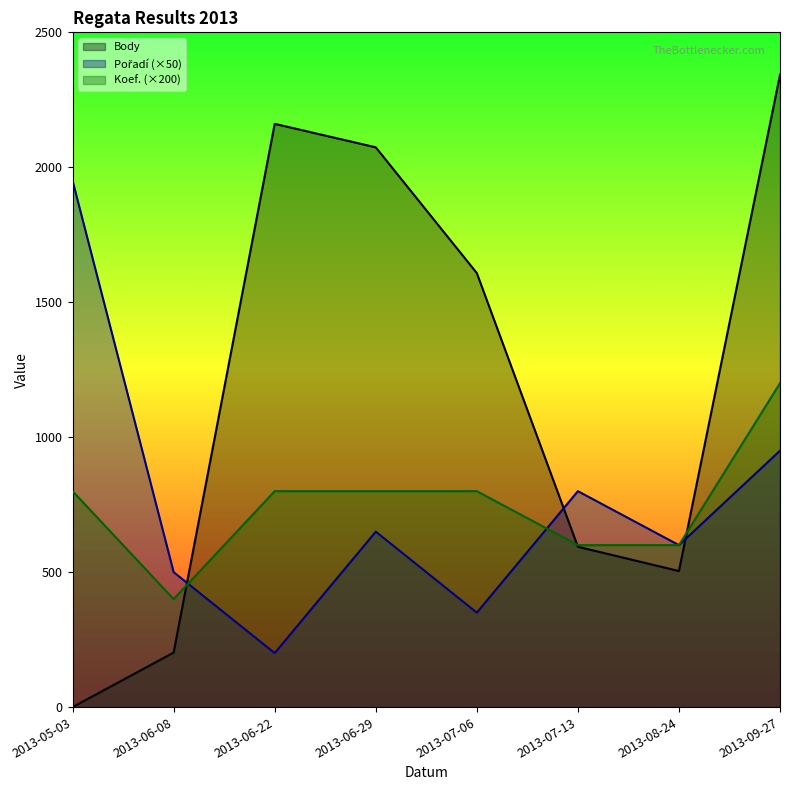

At 2013-07-06, list the series in order from largest to smallest.

Body, Koef., Pořadí